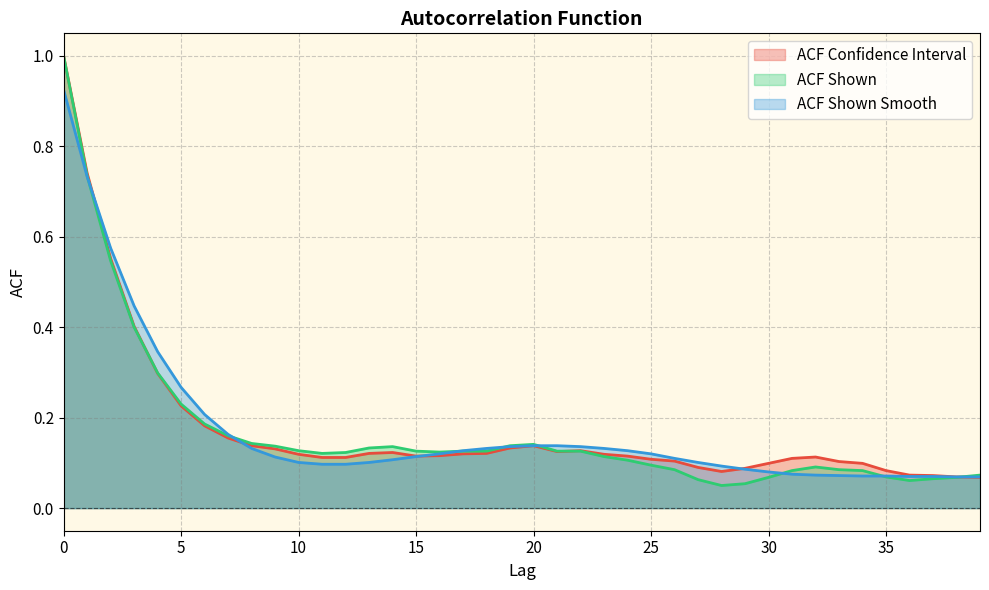

List the labels in order of acf_li value, largest first.

0, 1, 2, 3, 4, 5, 6, 7, 8, 20, 19, 9, 22, 21, 14, 13, 18, 17, 10, 23, 16, 15, 24, 32, 11, 12, 31, 25, 26, 33, 30, 34, 27, 29, 35, 28, 36, 37, 38, 39